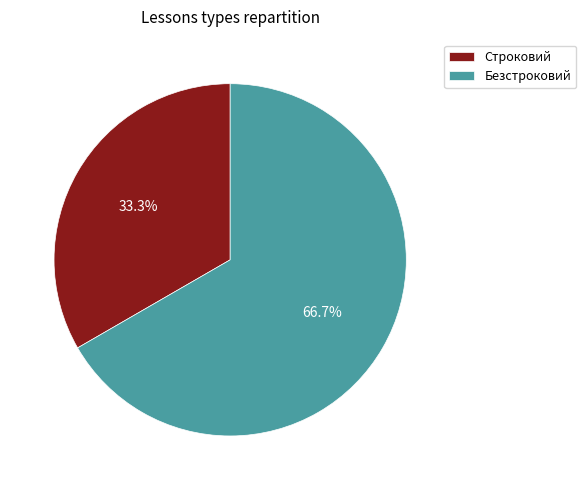

Is the sum of Строковий and Безстроковий greater than half?

Yes